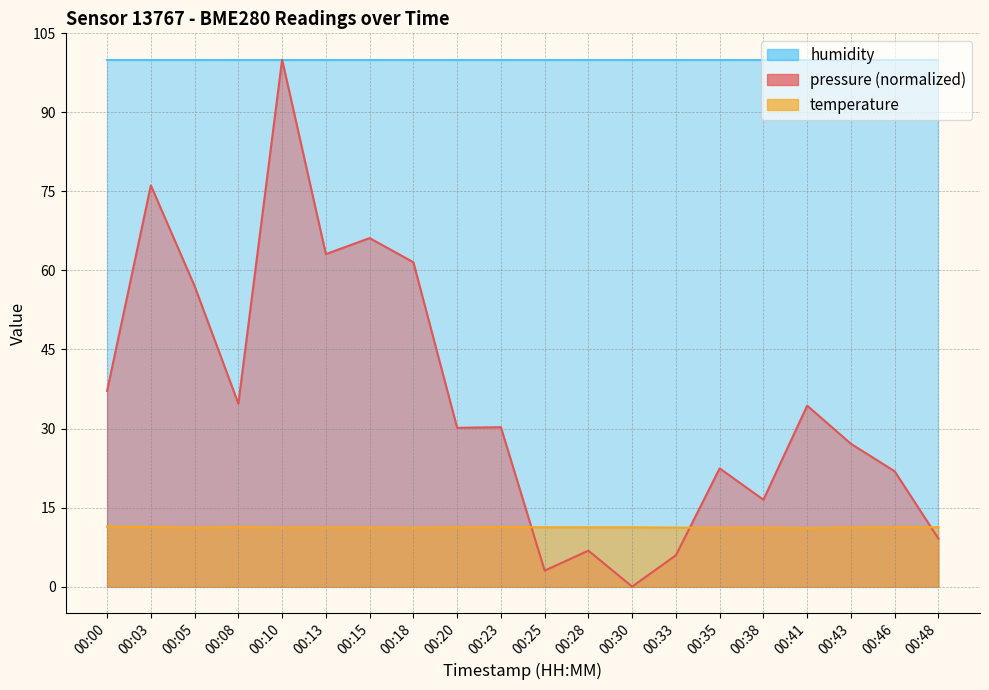

True or false: pressure has a value of 34.3 at 00:41.

True